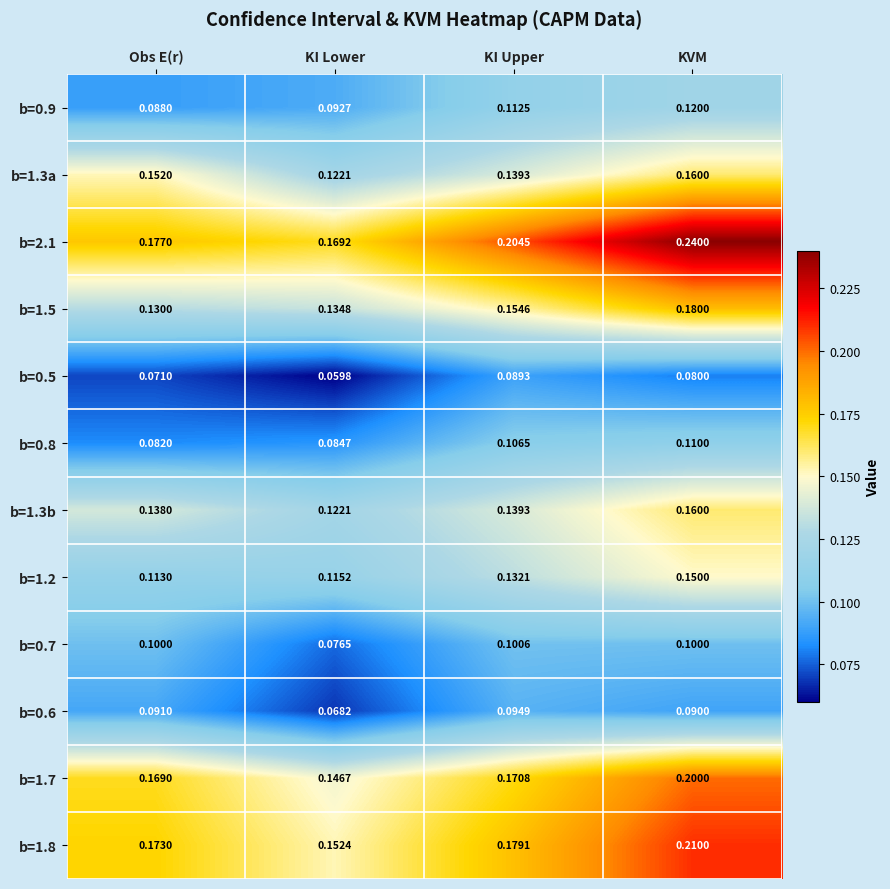

Which label corresponds to the largest value in the chart?

KVM